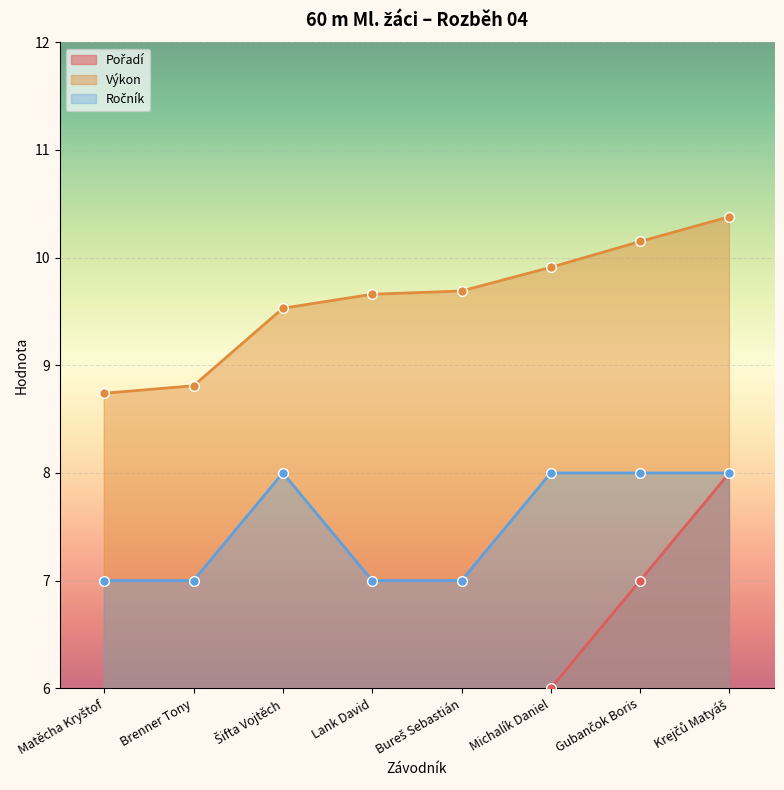

What is the label of the 4th point from the left?

Lank David